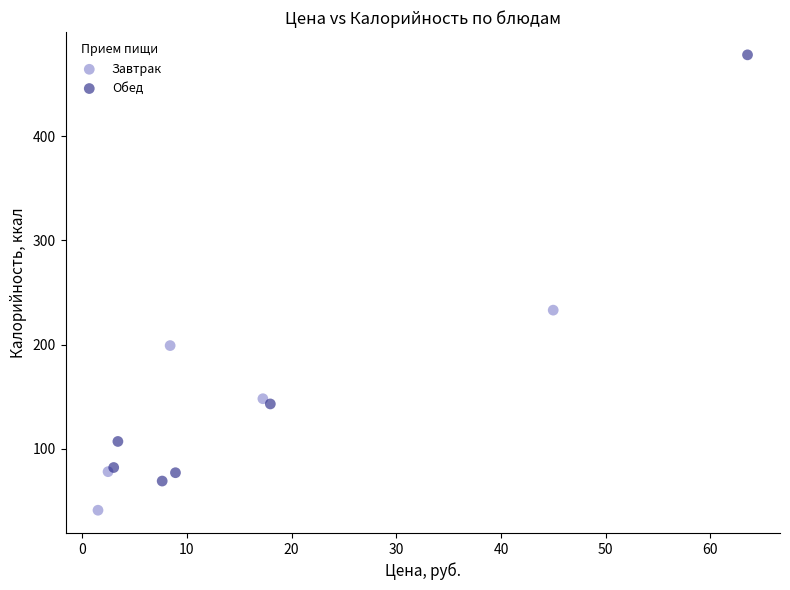

Which series contains the lowest Y value?

Завтрак